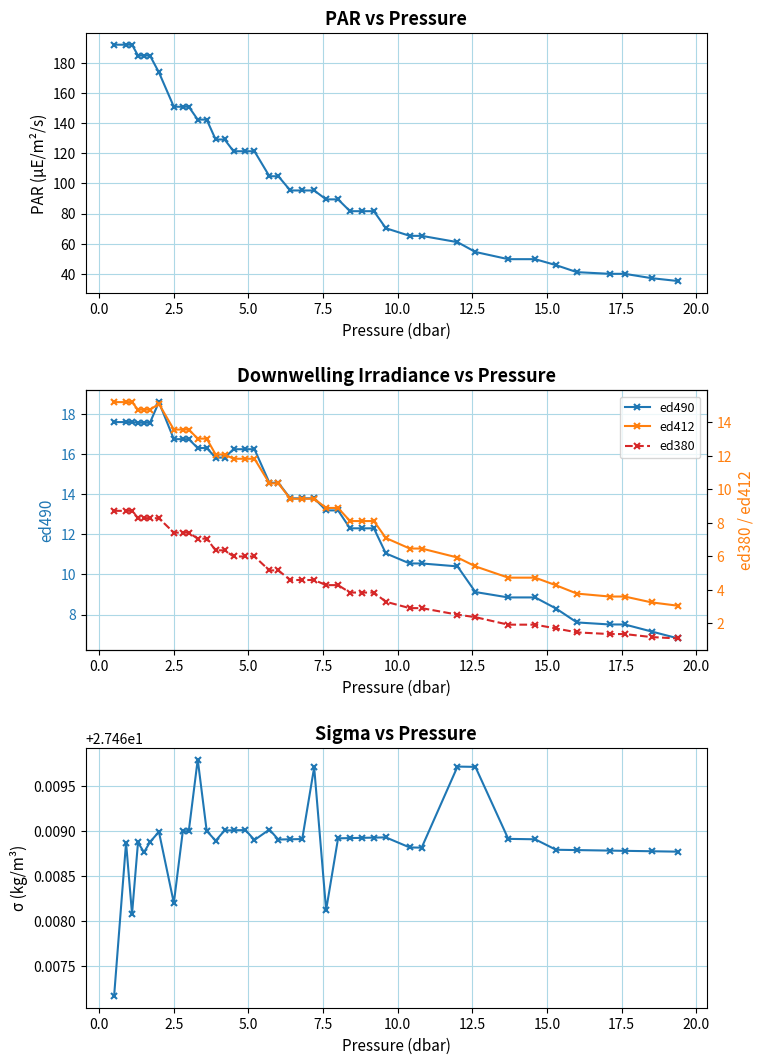

How many lines are shown in the chart?

5